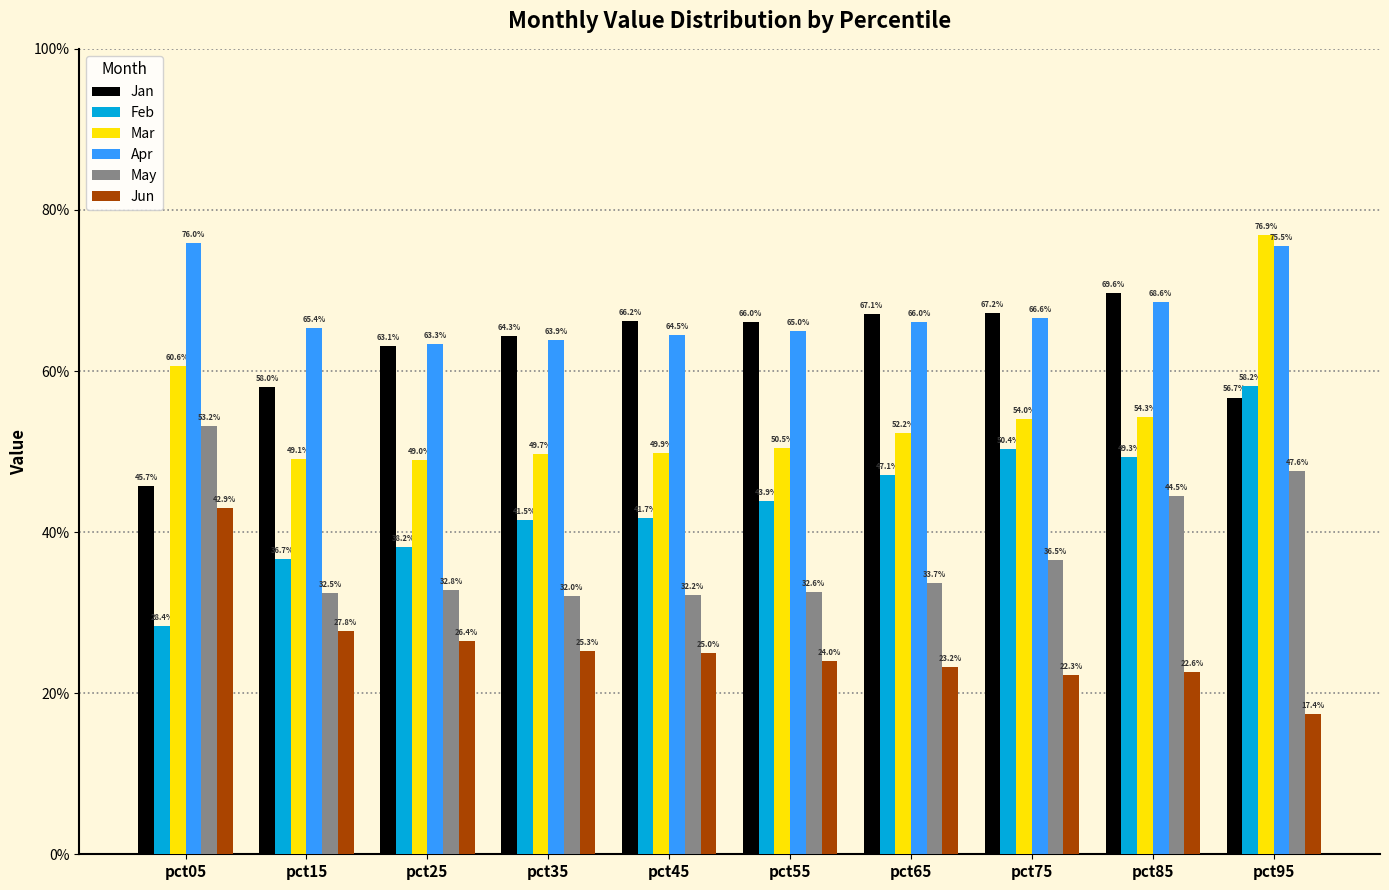

Does the chart contain any negative values?

No